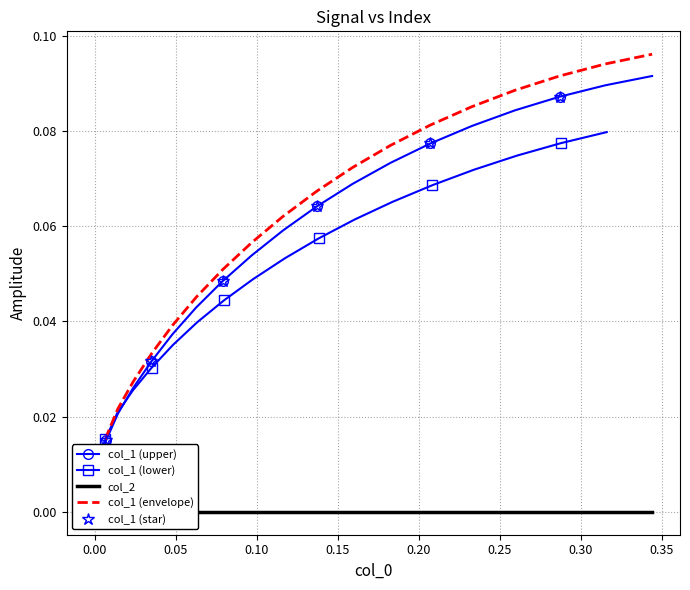

True or false: col_2 has more than 0 interior local peaks.

False